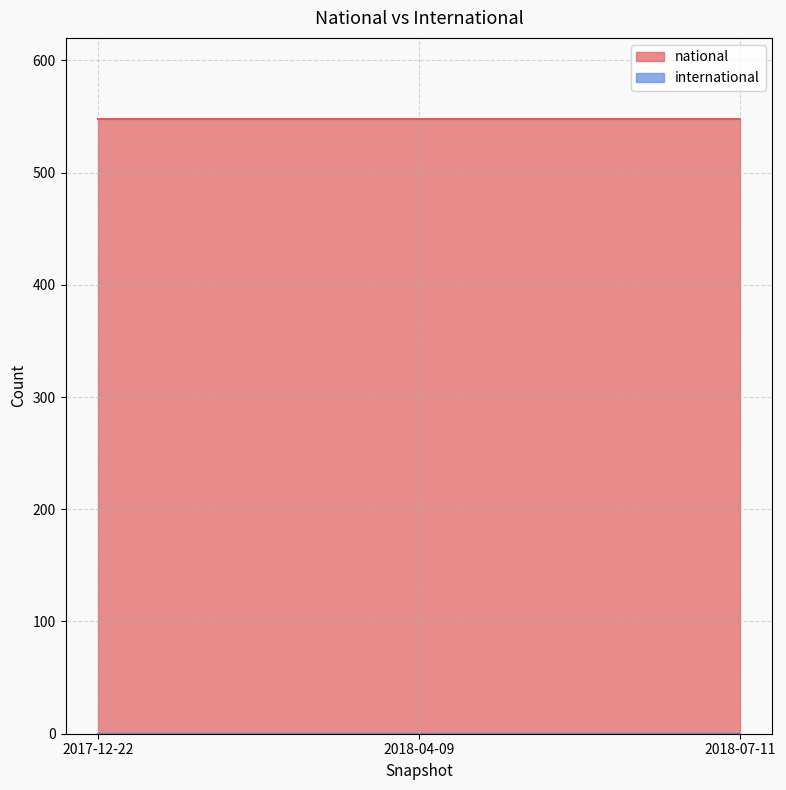

Does the chart have visible grid lines?

Yes